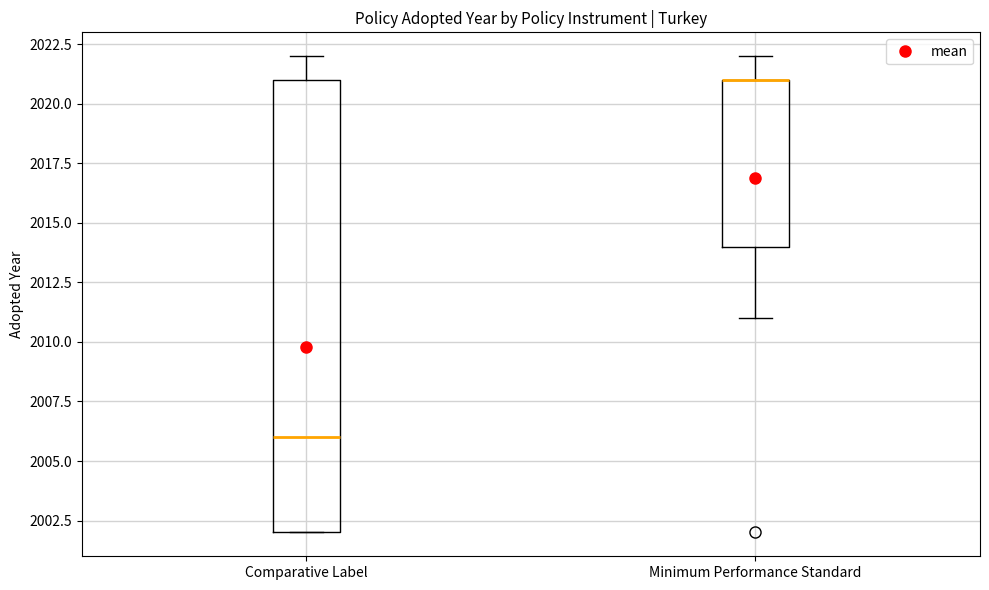

Which box is the tallest, from its lower edge to its upper edge?

Comparative Label